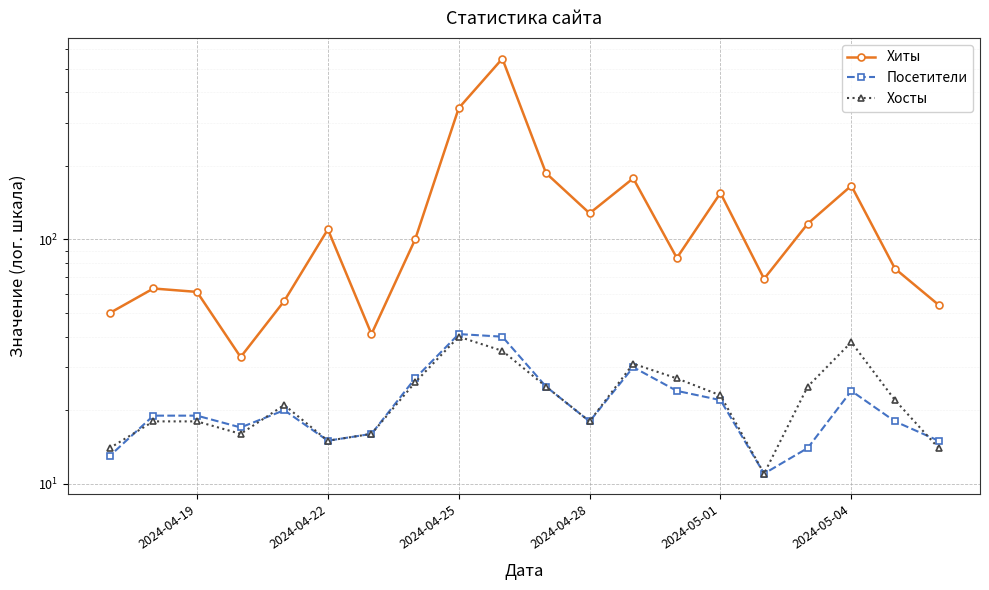

The Хиты series shows 239 at 2024-04-25. True or false?

False